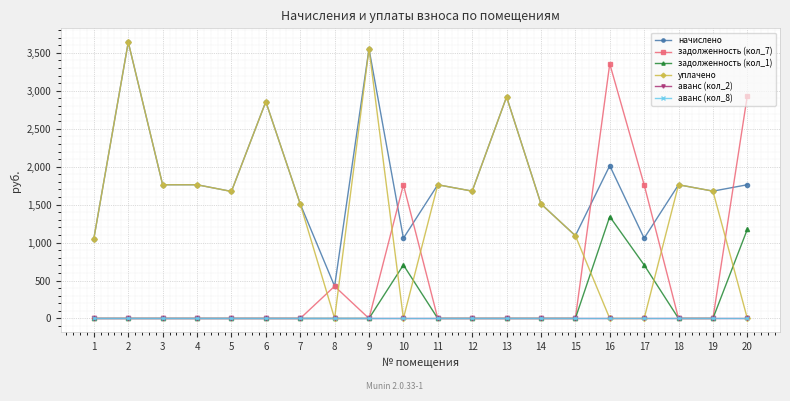

Is this an area chart (filled region under the line)?

No